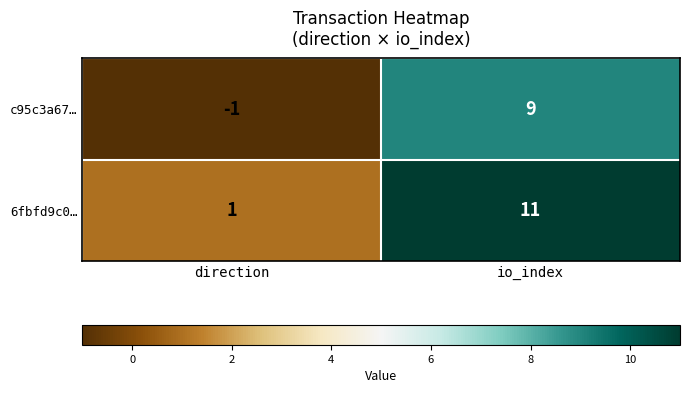

List the series in order of their overall mean, highest first.

6fbfd9c0…, c95c3a67…